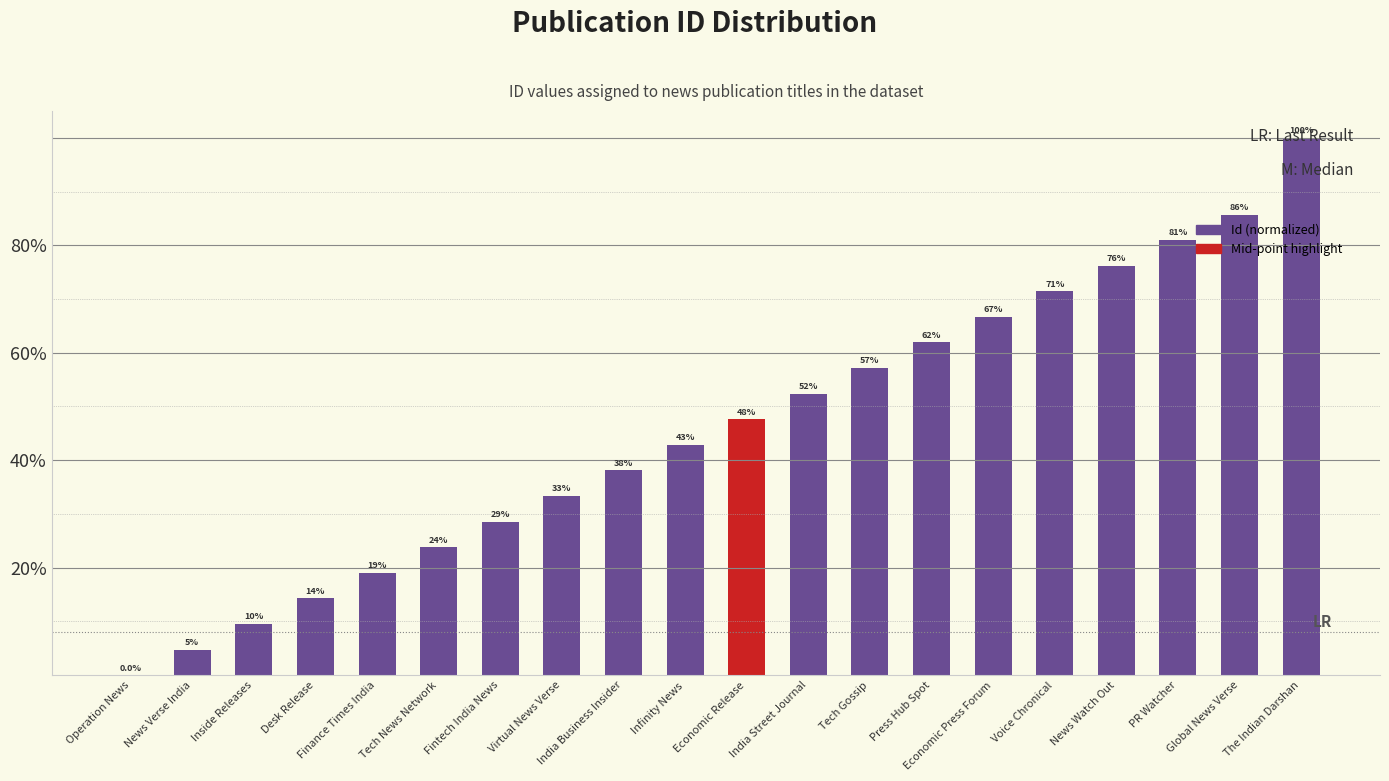

The chart shows a value of 125.4 at Global News Verse. True or false?

False